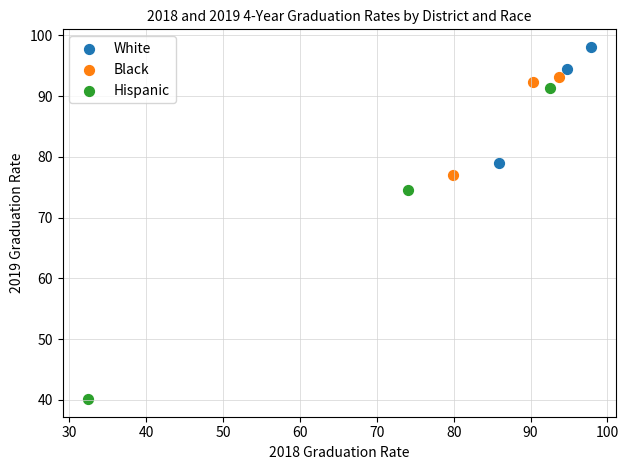

Which series contains the highest Y value?

White